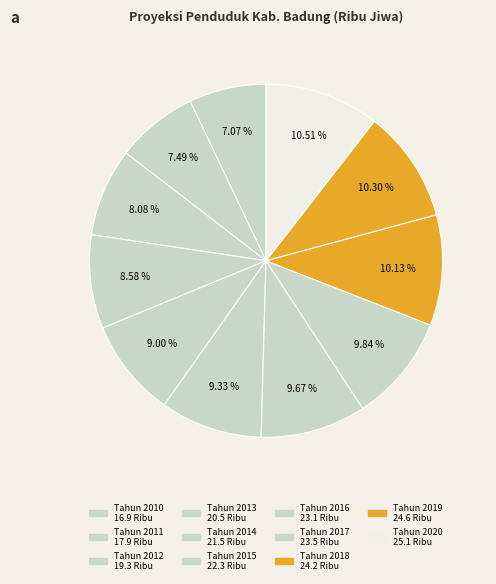

Is there a majority slice in this chart?

No